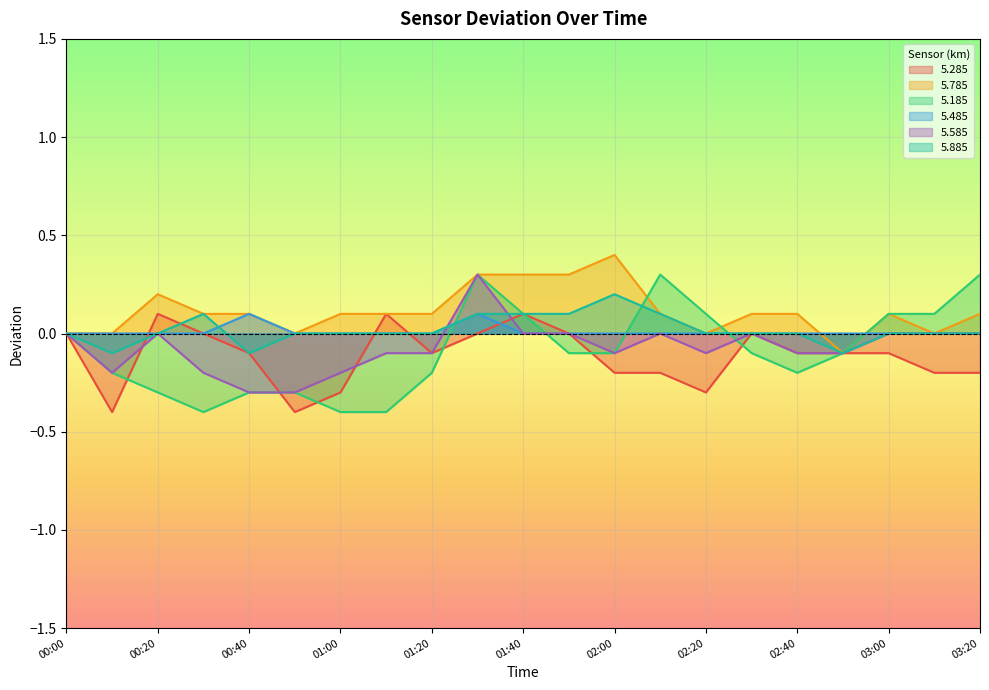

What is the average value of the 5.785 series?

0.1